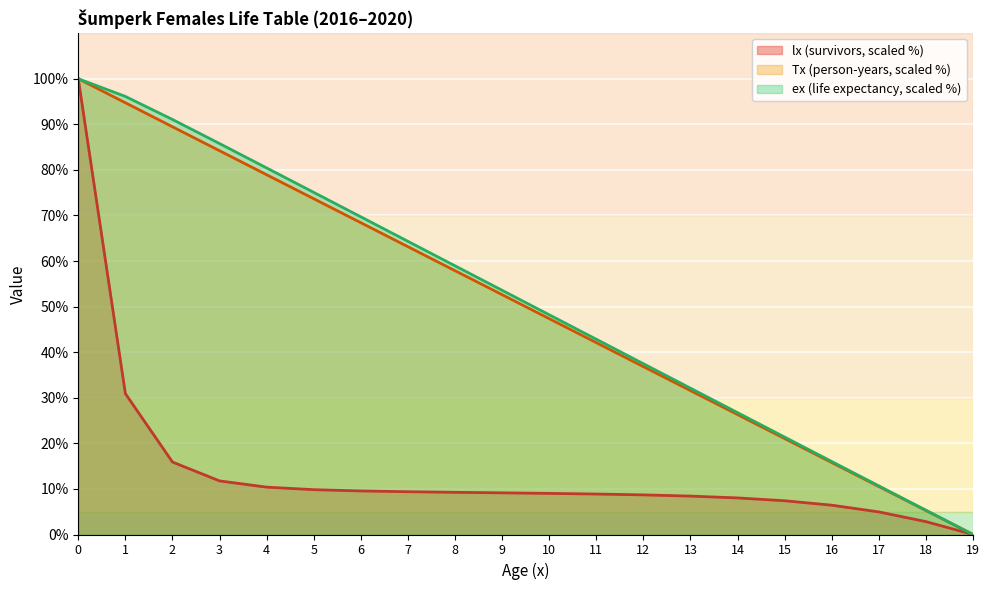

Reading left to right, extract all data points from this chart.

lx: 0=100.0	1=30.9	2=15.9	3=11.8	4=10.4	5=9.8	6=9.6	7=9.4	8=9.3	9=9.1	10=9.0	11=8.9	12=8.7	13=8.4	14=8.0	15=7.4	16=6.4	17=5.0	18=2.8	19=0.0
Tx: 0=100.0	1=94.7	2=89.5	3=84.2	4=78.9	5=73.7	6=68.4	7=63.1	8=57.9	9=52.6	10=47.4	11=42.1	12=36.8	13=31.6	14=26.3	15=21.0	16=15.8	17=10.5	18=5.3	19=0.0
ex: 0=100.0	1=96.1	2=91.1	3=85.8	4=80.4	5=75.1	6=69.7	7=64.3	8=59.0	9=53.6	10=48.2	11=42.8	12=37.5	13=32.1	14=26.7	15=21.4	16=16.0	17=10.7	18=5.3	19=0.0